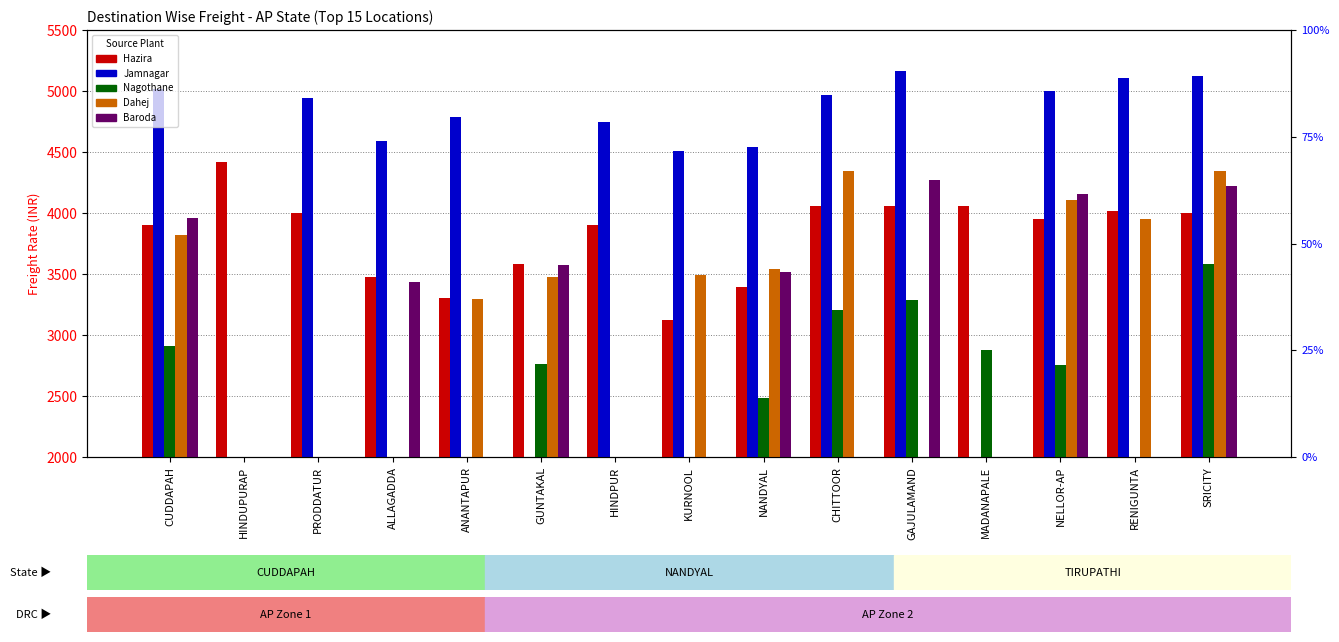

What is the difference between the maximum and minimum values in the Nagothane series?

1104.0